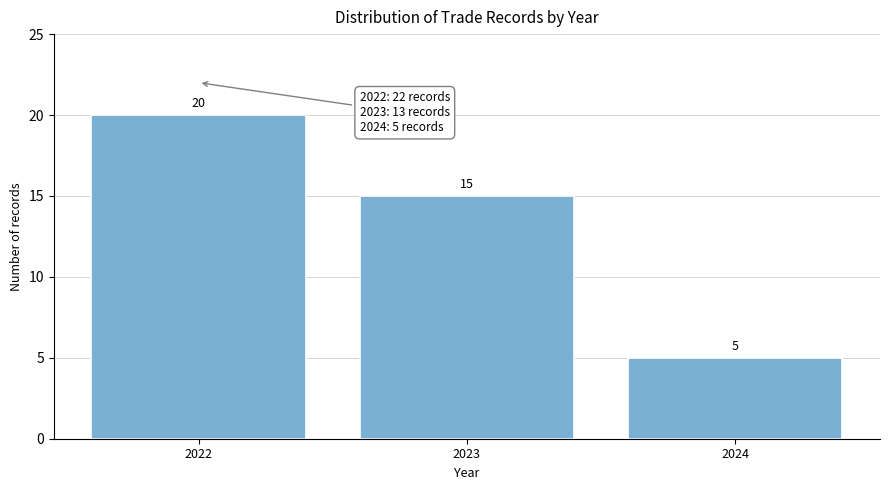

Reading left to right, transcribe all the data shown in this chart.

2022=20	2023=15	2024=5